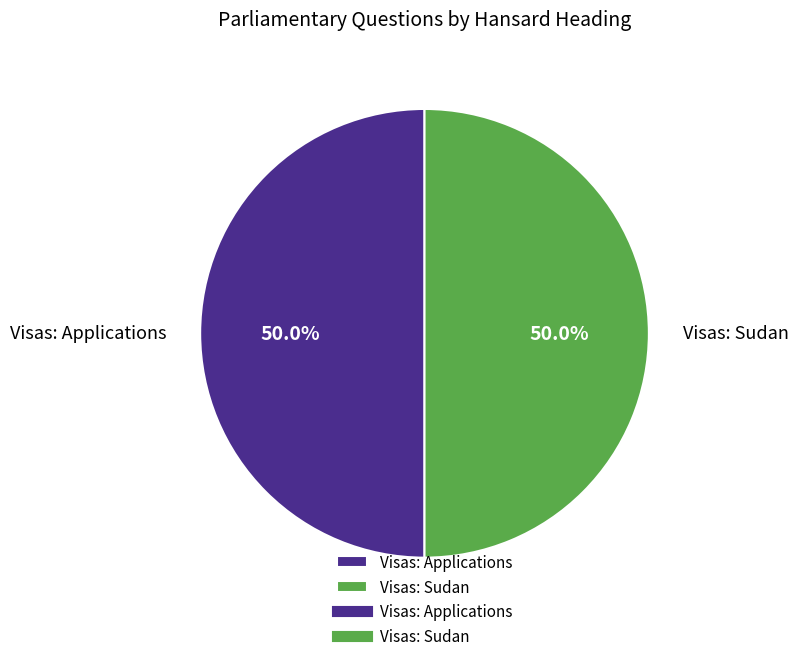

What is the ratio of the value at Visas: Sudan to the value at Visas: Applications?

1.0